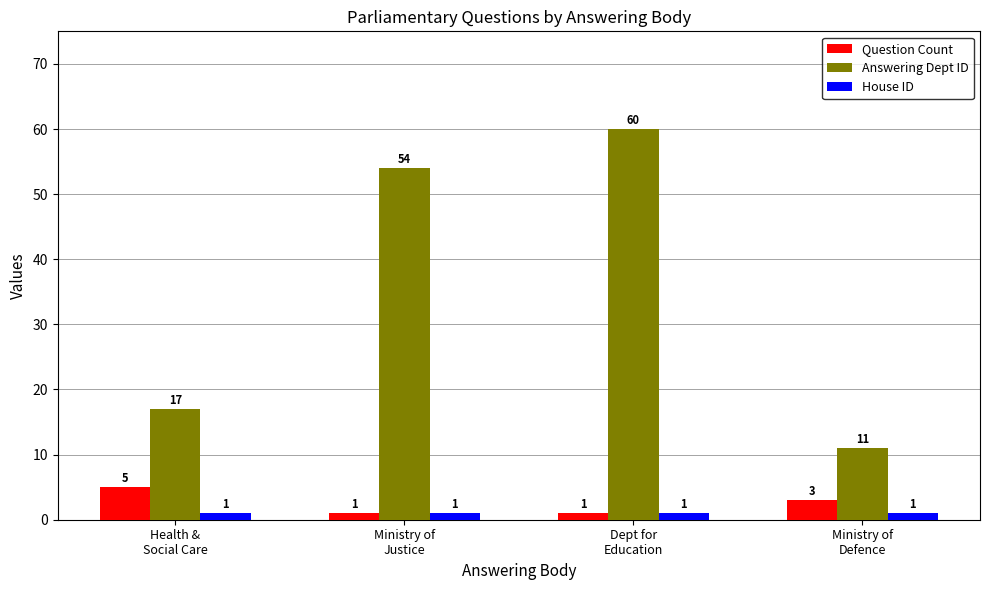

What is the total value across all series at Ministry of
Defence?

15